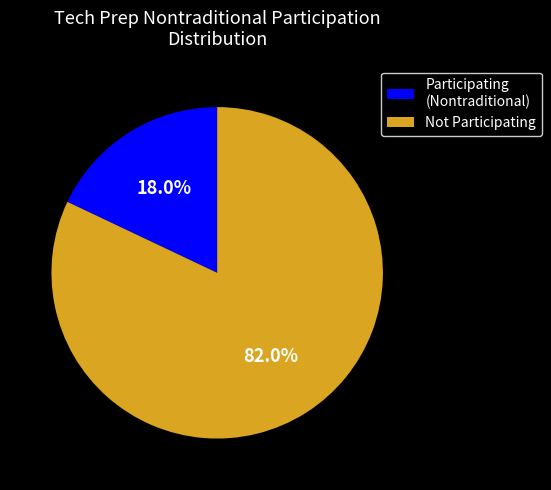

What percentage is NOT represented by Participating (Nontraditional)?

82.0%